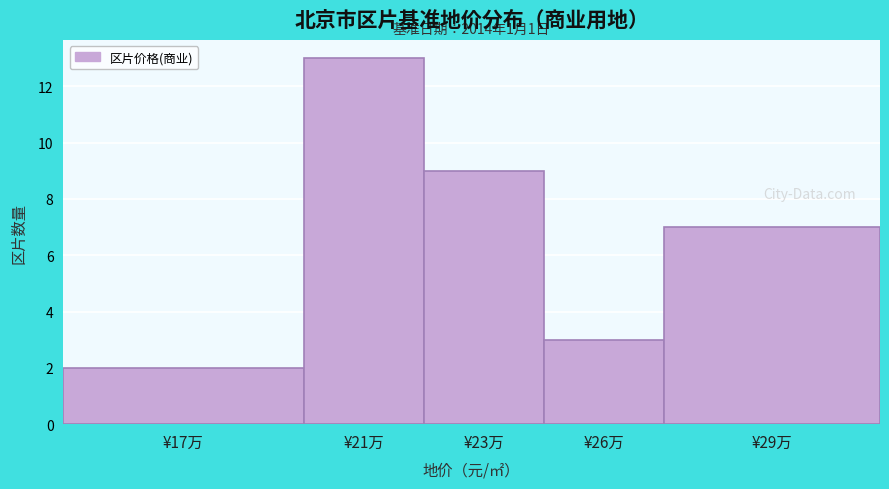

Reading left to right, transcribe all the data shown in this chart.

2	13	9	3	7